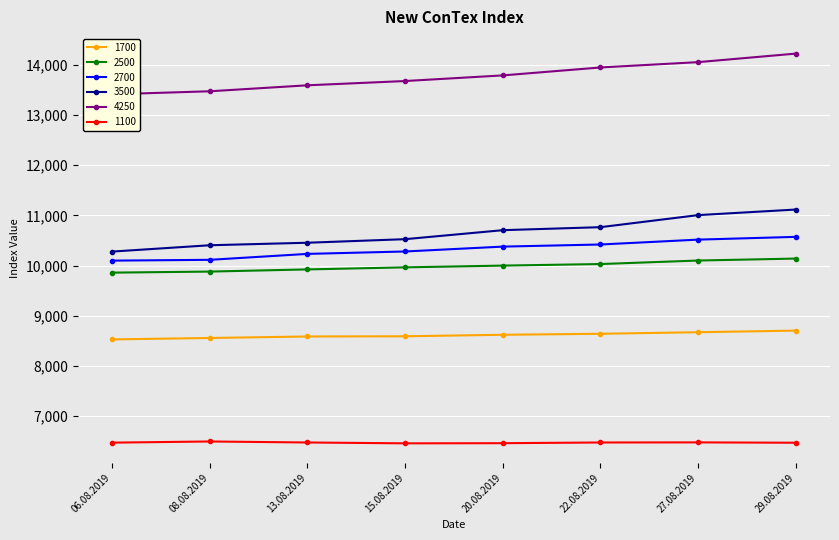

What position from the left is 29.08.2019?

8